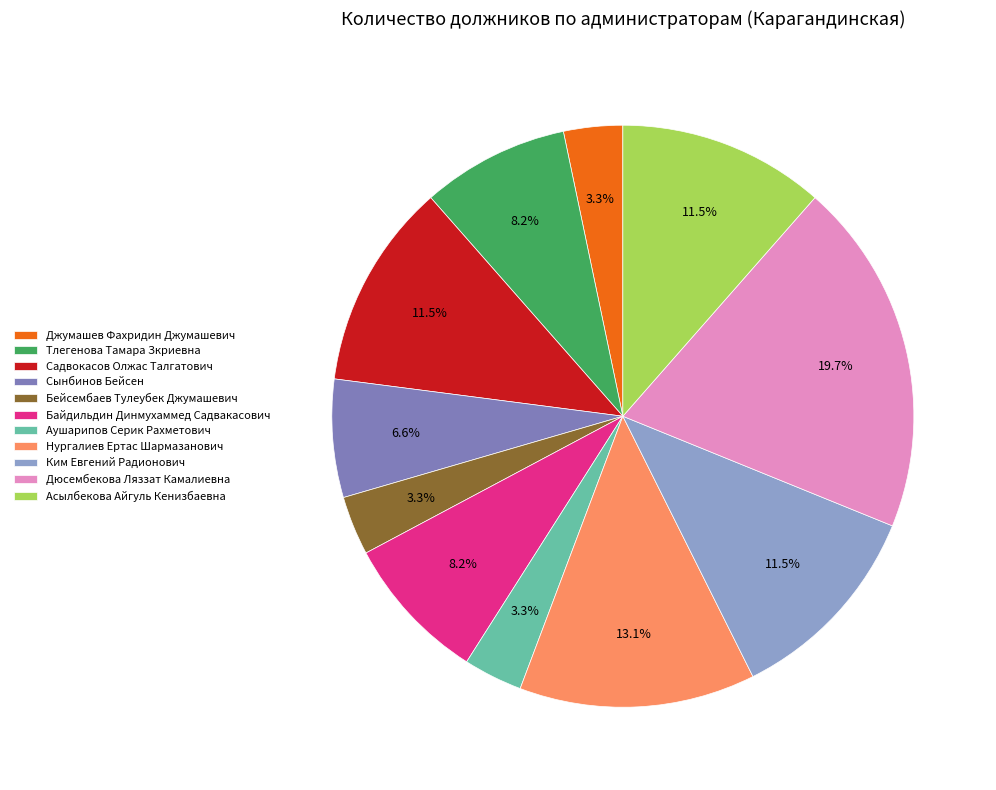

Which category has the biggest portion of the pie?

Дюсембекова Ляззат Камалиевна